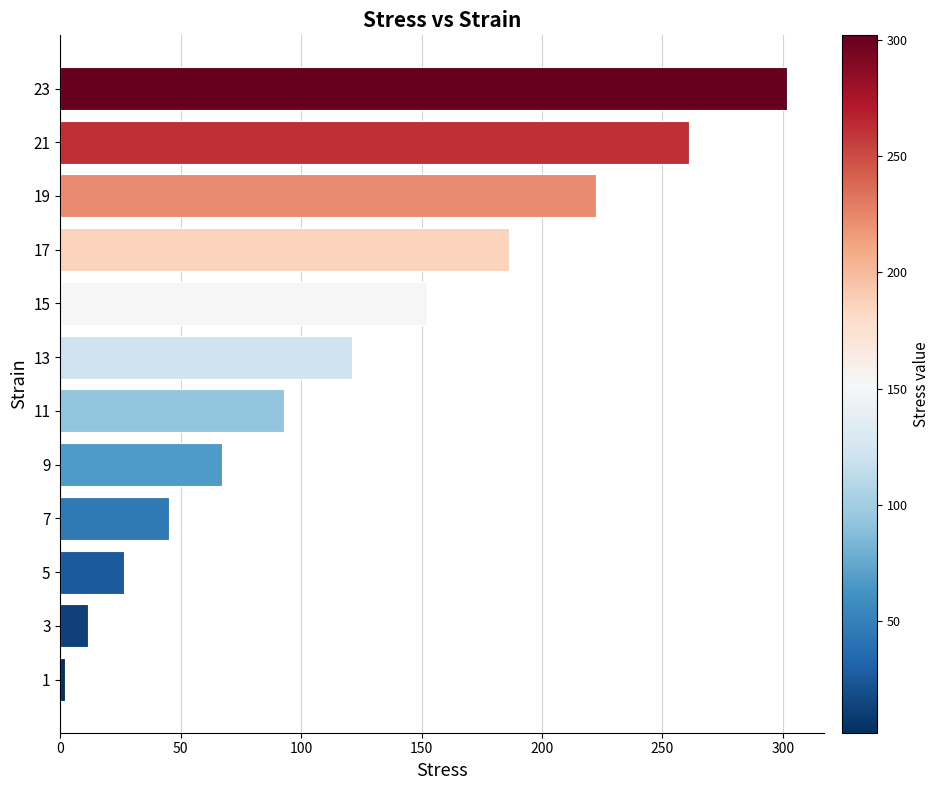

Rank the categories by value from lowest to highest.

1, 3, 5, 7, 9, 11, 13, 15, 17, 19, 21, 23